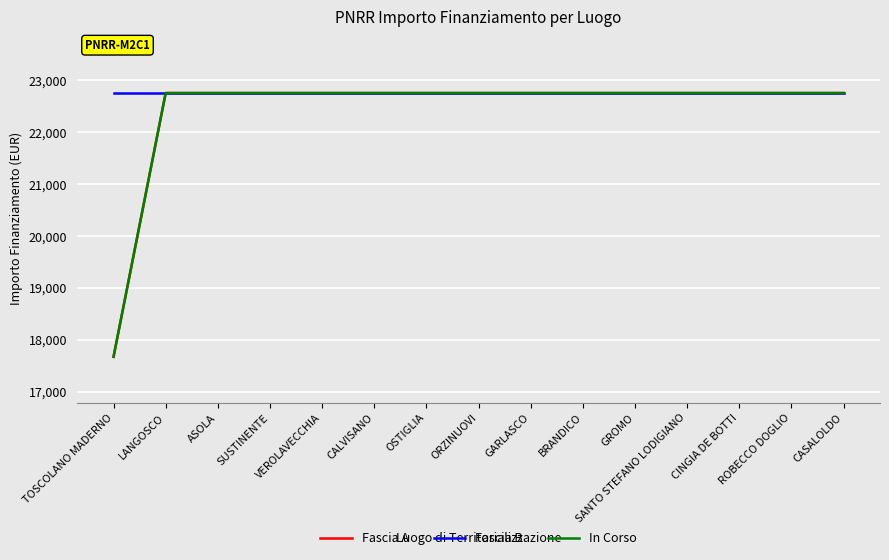

True or false: Fascia A has a value of 14578.5 at GROMO.

False